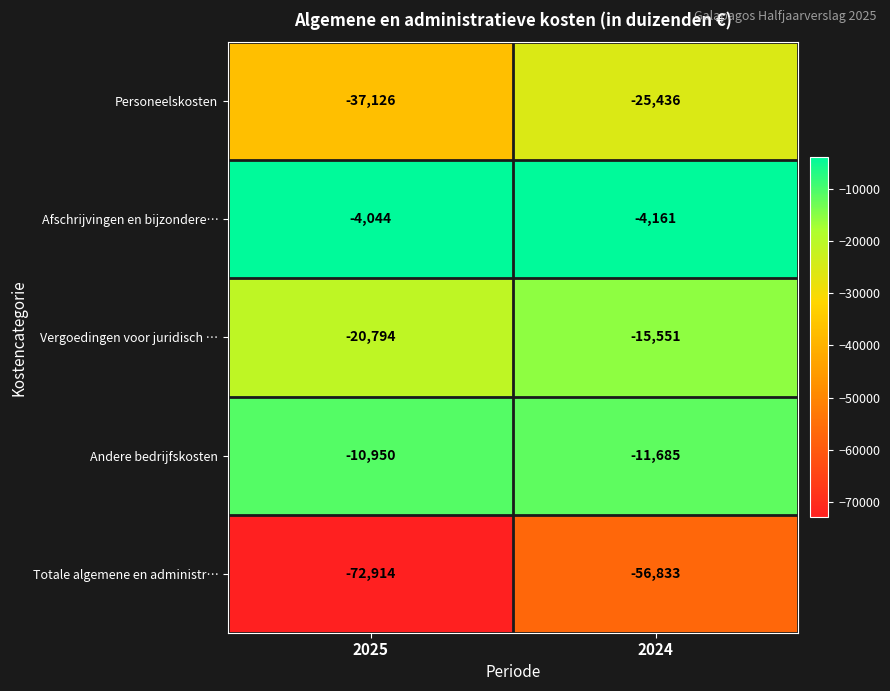

Where is Afschrijvingen en bijzondere… nearest to the value -4102?

2025